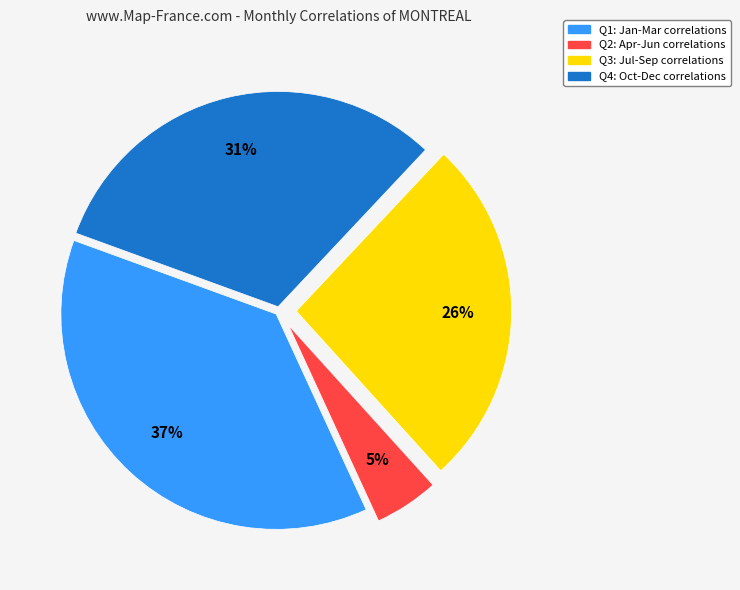

To the nearest percent, what is the average slice percentage?

25%